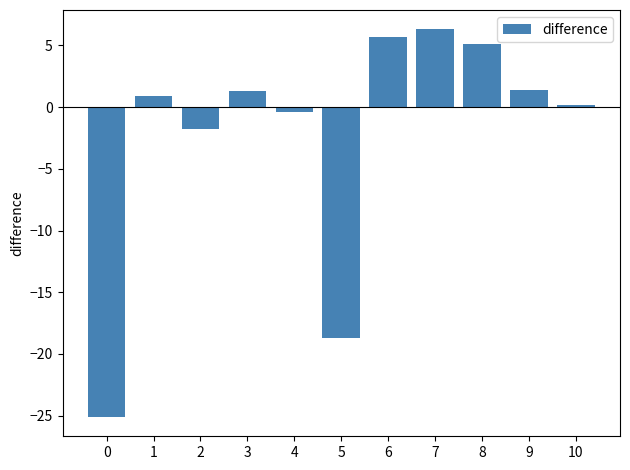

Does the chart contain stacked bars?

No